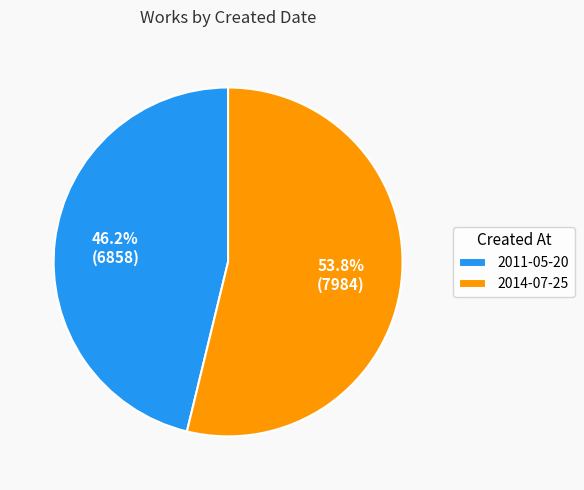

Which category has the biggest portion of the pie?

2014-07-25